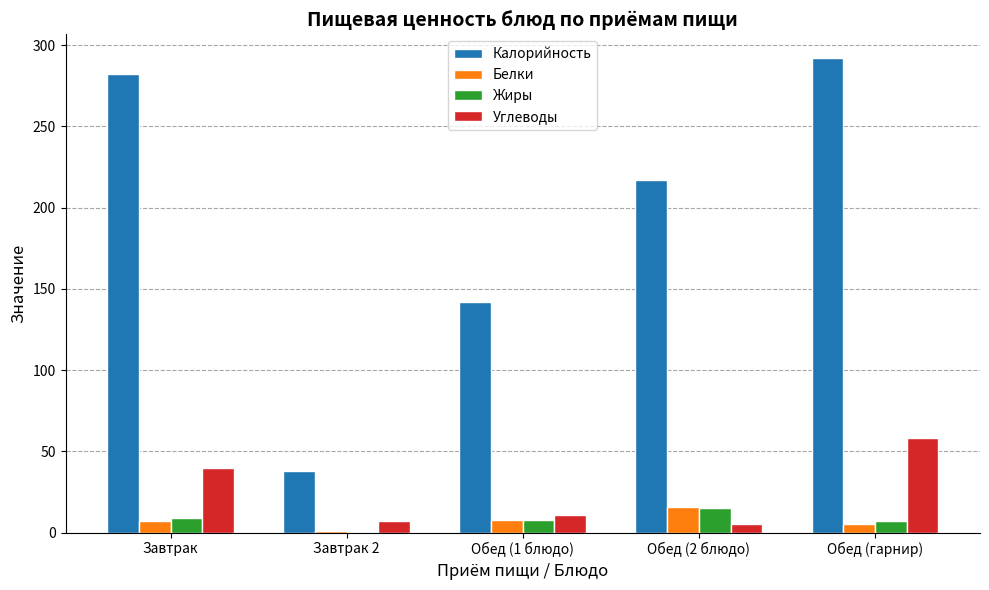

The value of Калорийность at Обед (2 блюдо) is 387. True or false?

False